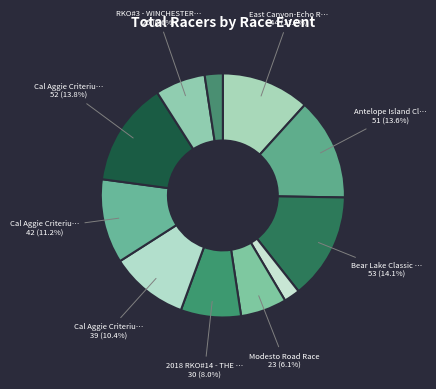

Is there a majority slice in this chart?

No